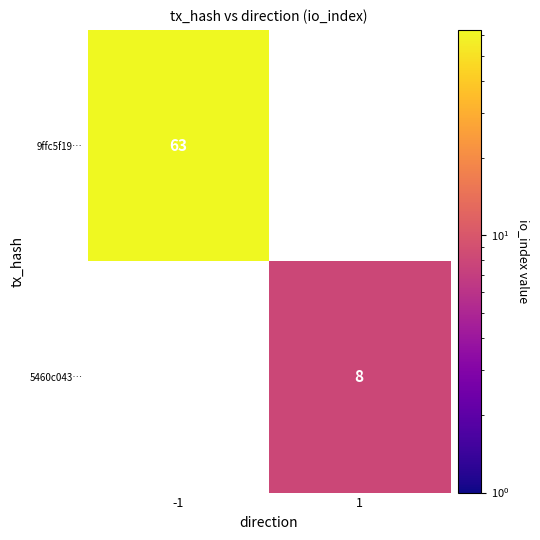

True or false: 5460c043… has a value of 8 at 1.

True